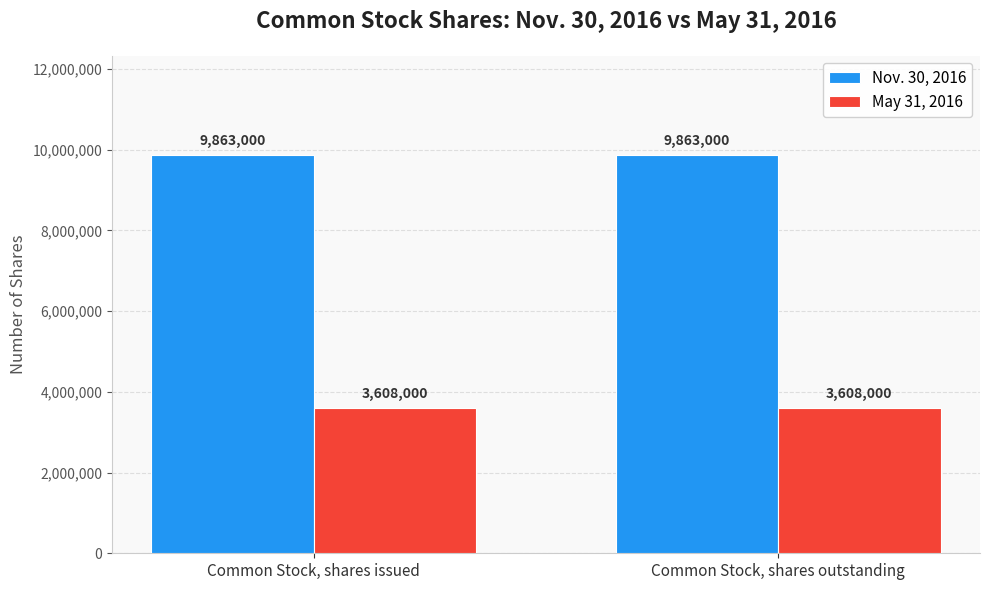

What is the spread (max minus min) of values at Common Stock, shares outstanding?

6255000